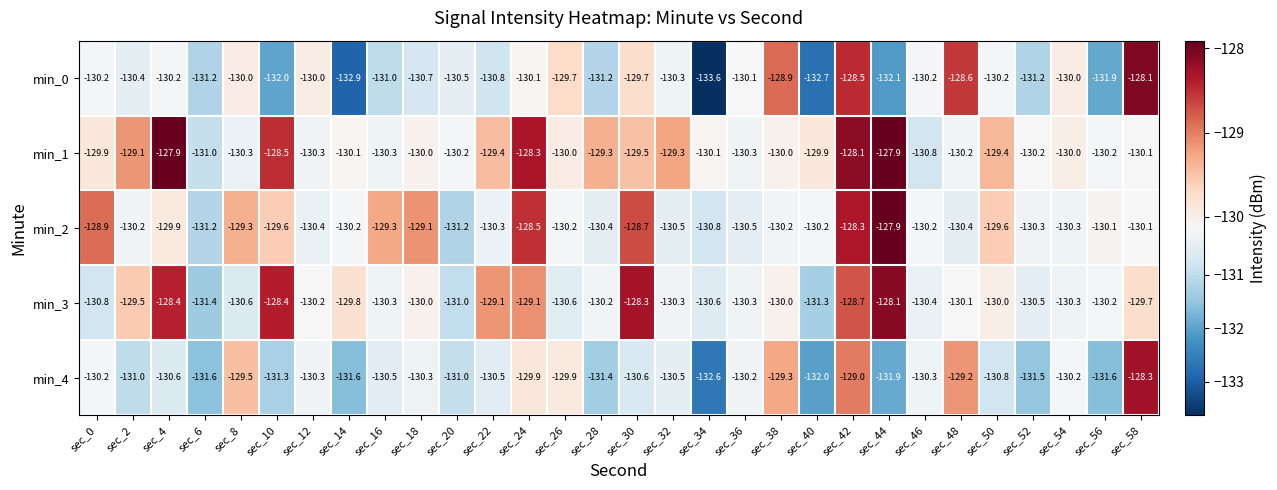

What is the lowest value of the min_2 series?

-131.2